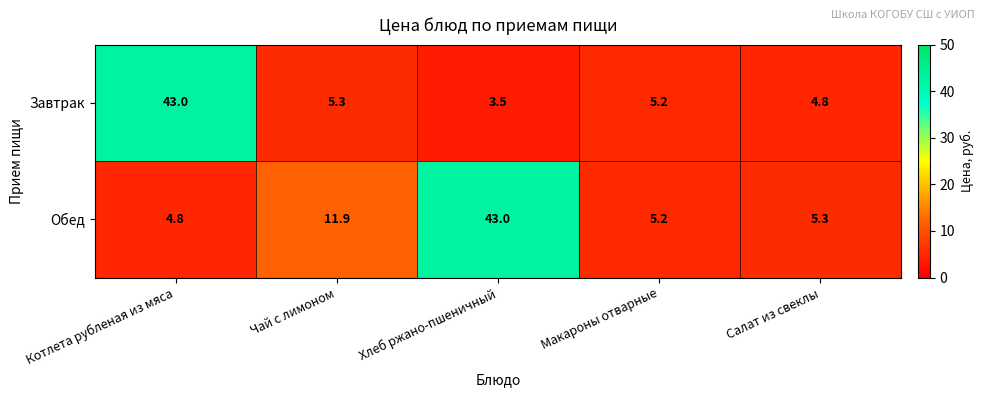

Rank the categories by Обед value from highest to lowest.

Хлеб ржано-пшеничный, Чай с лимоном, Салат из свеклы, Макароны отварные, Котлета рубленая из мяса